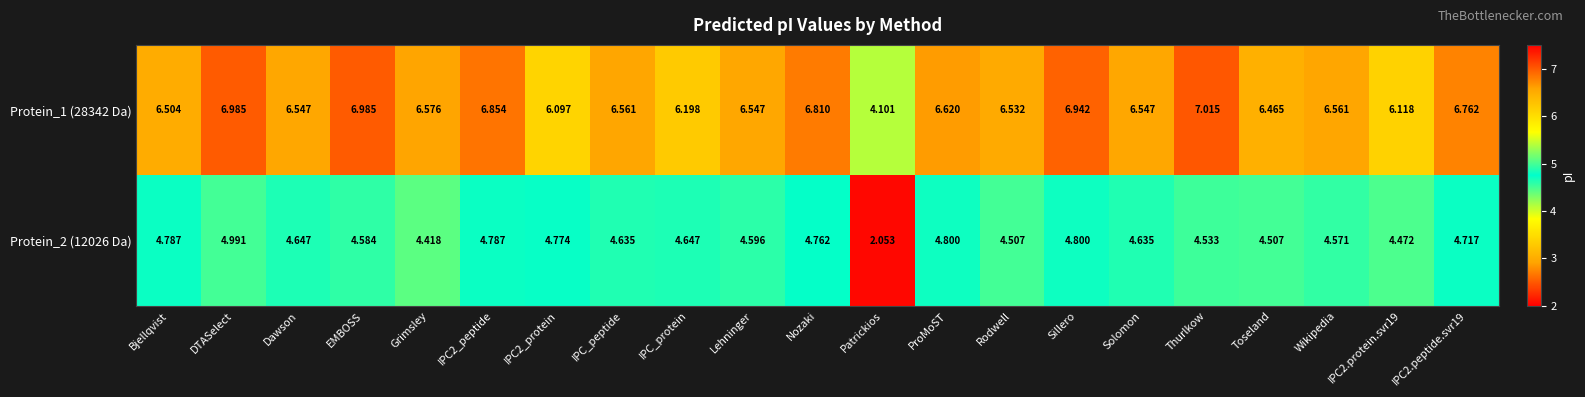

Where does the Protein_1 (28342 Da) series first go above 6?

Bjellqvist